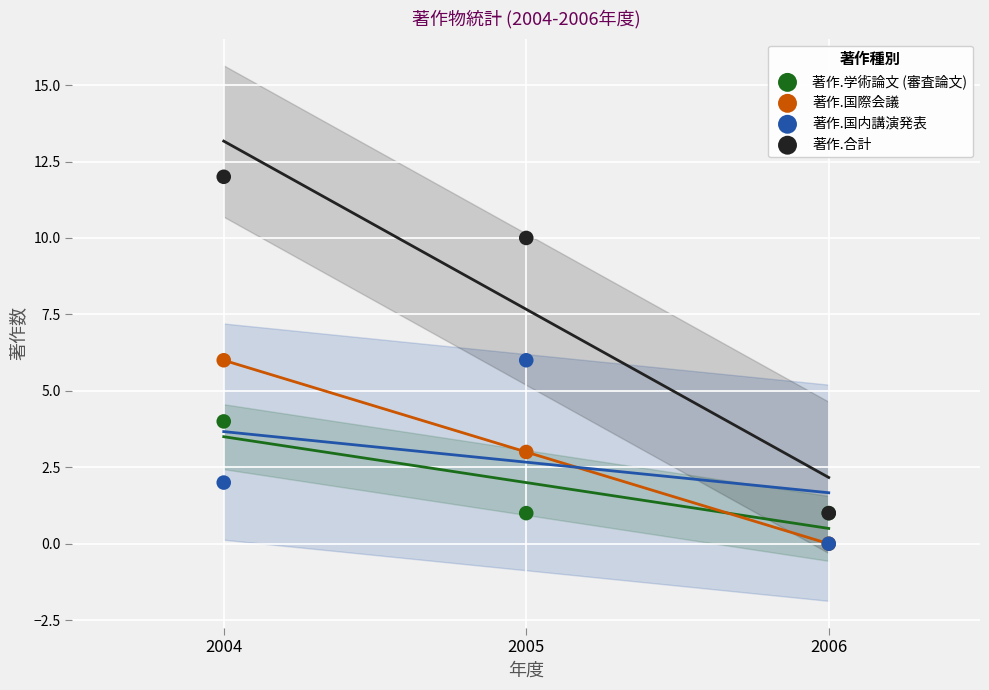

Which series has the widest spread of Y values?

著作.合計